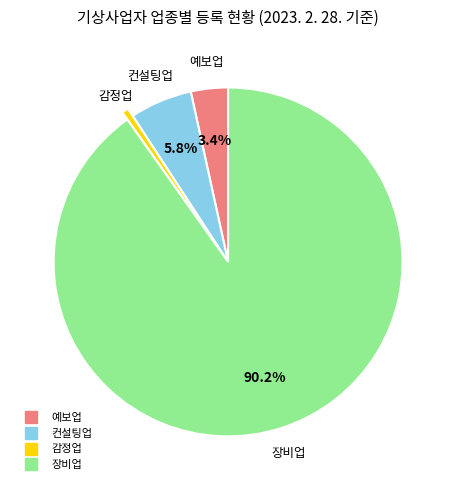

Which category has the smallest portion of the pie?

감정업